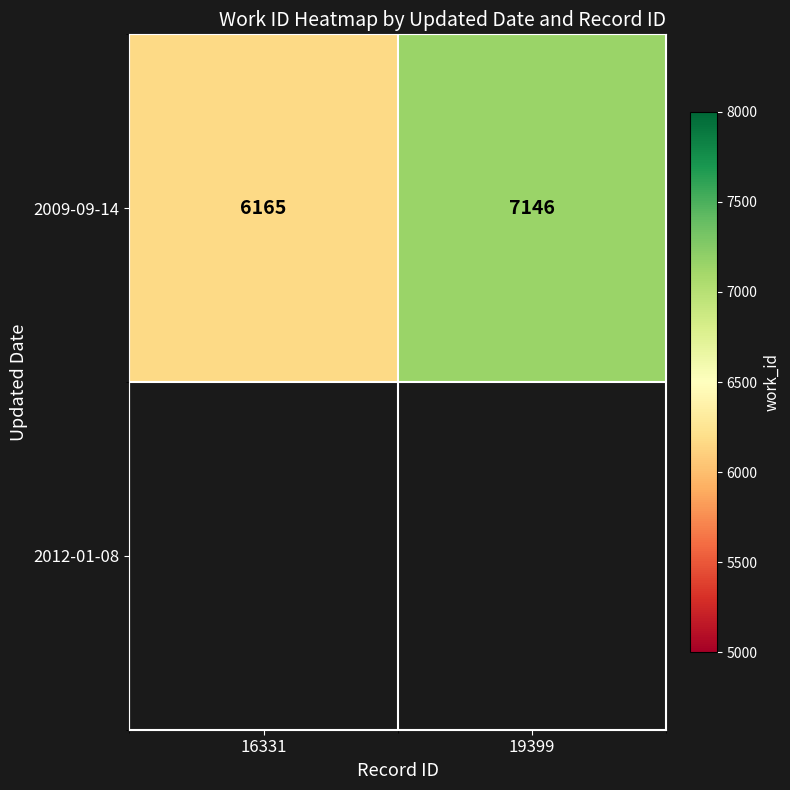

What is the maximum value for 2009-09-14?

7146